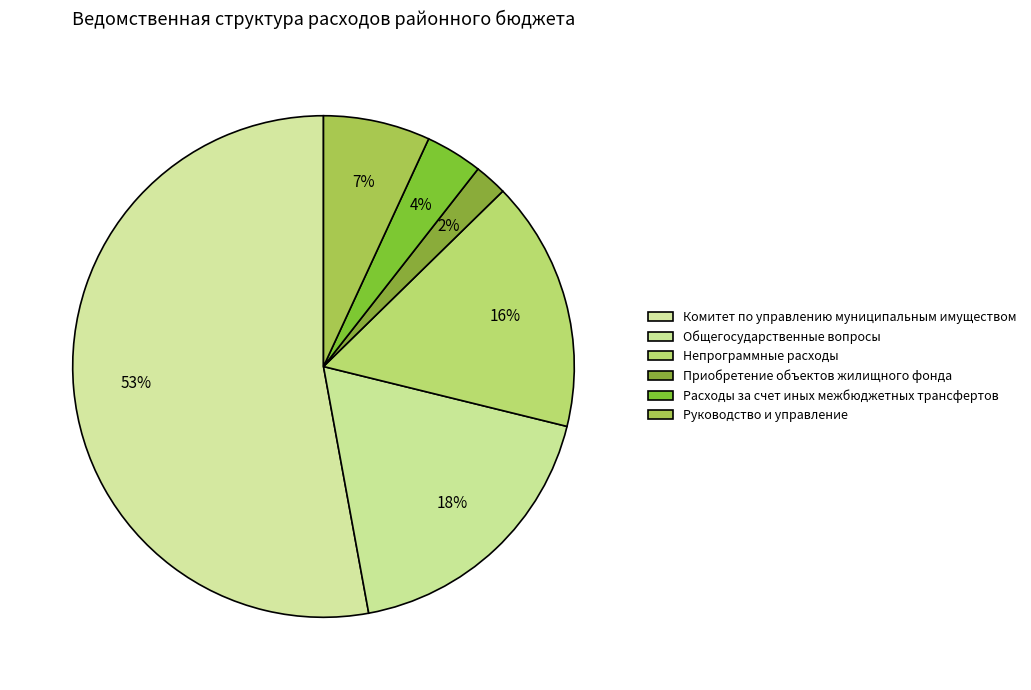

What is the majority slice?

Комитет по управлению муниципальным имуществом